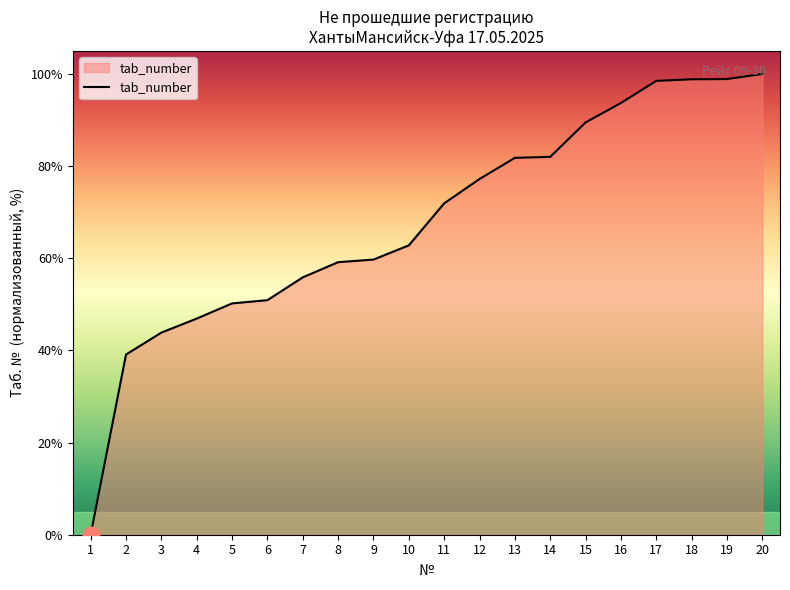

Read the value at 11.

71.9